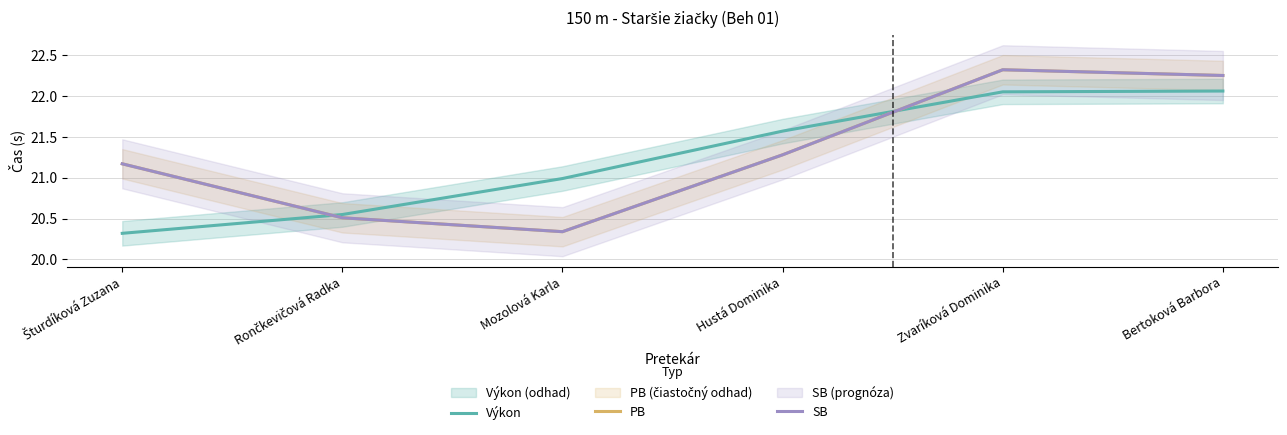

Count the number of categories in the chart.

6